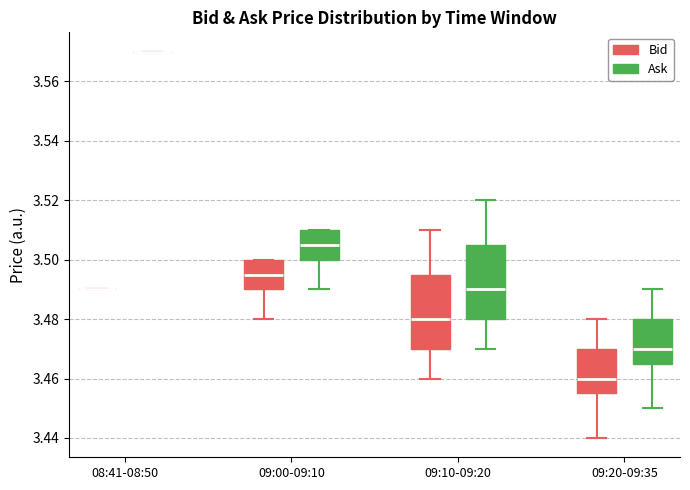

Reading left to right, read every box against the y-axis: the position of its median line, the range the box covers, and the ends of its whiskers. The values are not printed on the chart, so give them approximately, as read against the axis.

08:41-08:50 (Bid): box collapsed to a line at 3.490, whiskers 3.490 to 3.490
08:41-08:50 (Ask): box collapsed to a line at 3.570, whiskers 3.570 to 3.570
09:00-09:10 (Bid): median 3.496, box 3.490 to 3.500, whiskers 3.480 to 3.500
09:00-09:10 (Ask): median 3.506, box 3.500 to 3.510, whiskers 3.490 to 3.510
09:10-09:20 (Bid): median 3.480, box 3.470 to 3.496, whiskers 3.460 to 3.510
09:10-09:20 (Ask): median 3.490, box 3.480 to 3.506, whiskers 3.470 to 3.520
09:20-09:35 (Bid): median 3.460, box 3.456 to 3.470, whiskers 3.440 to 3.480
09:20-09:35 (Ask): median 3.470, box 3.466 to 3.480, whiskers 3.450 to 3.490